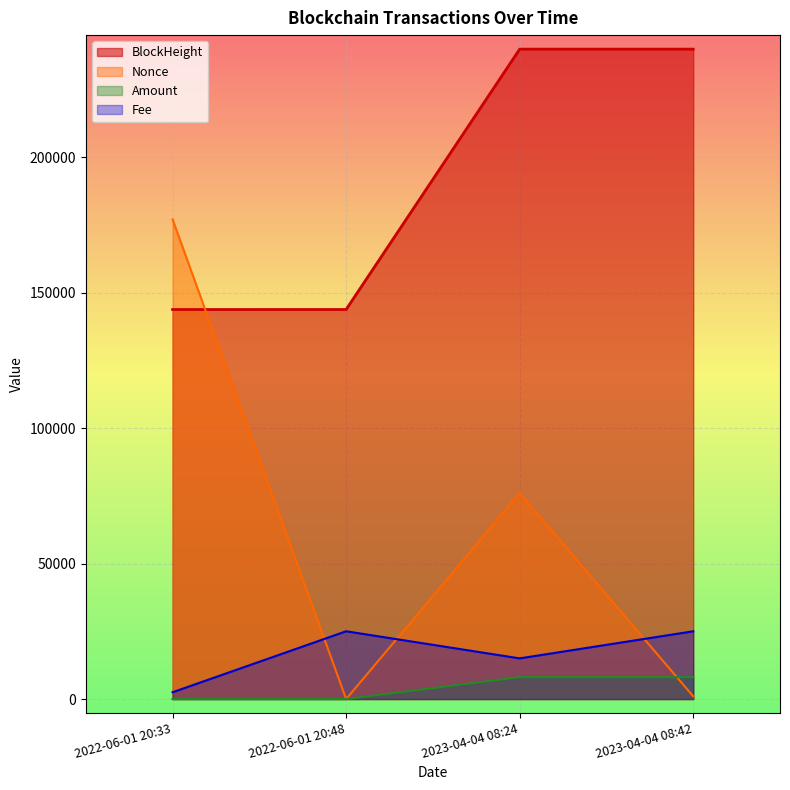

Where do BlockHeight and Nonce first cross each other?

2022-06-01 20:33 and 2022-06-01 20:48